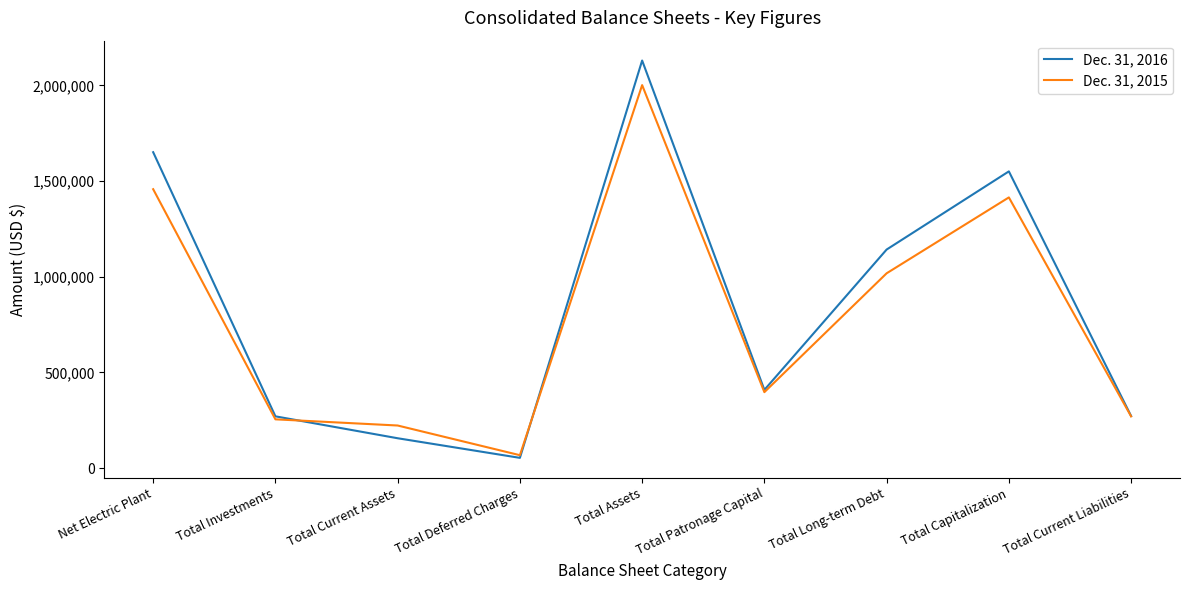

True or false: Dec. 31, 2016 has a value of 1550665 at Total Capitalization.

True